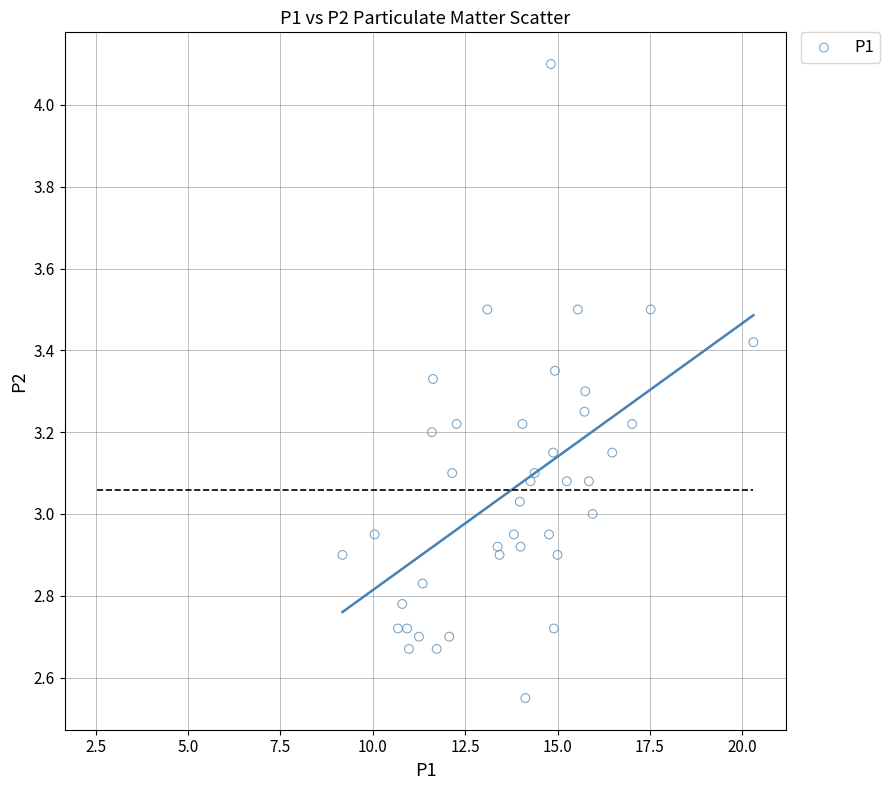

What is the range of X values (max minus min)?

11.1